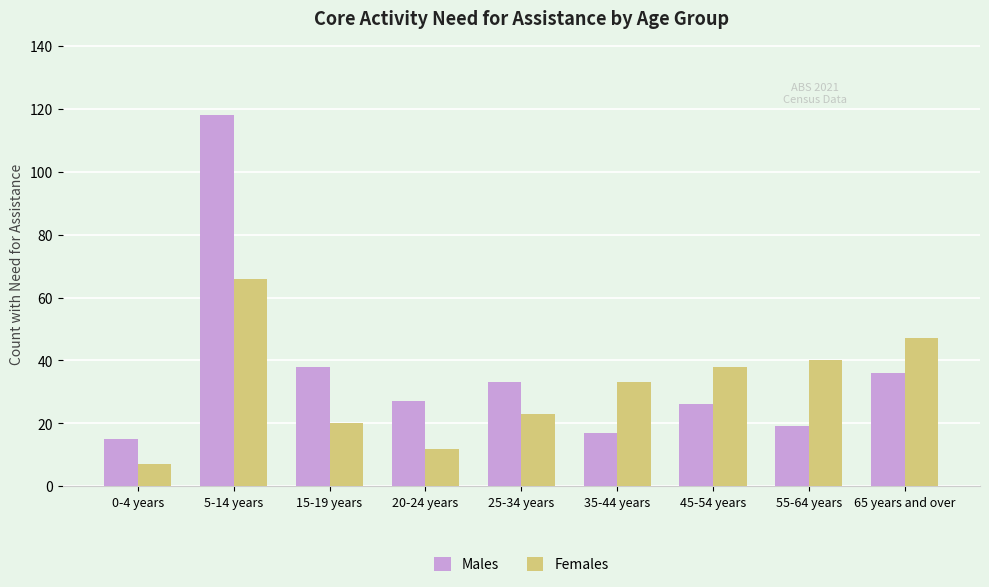

Which series has the largest total across all categories?

Males